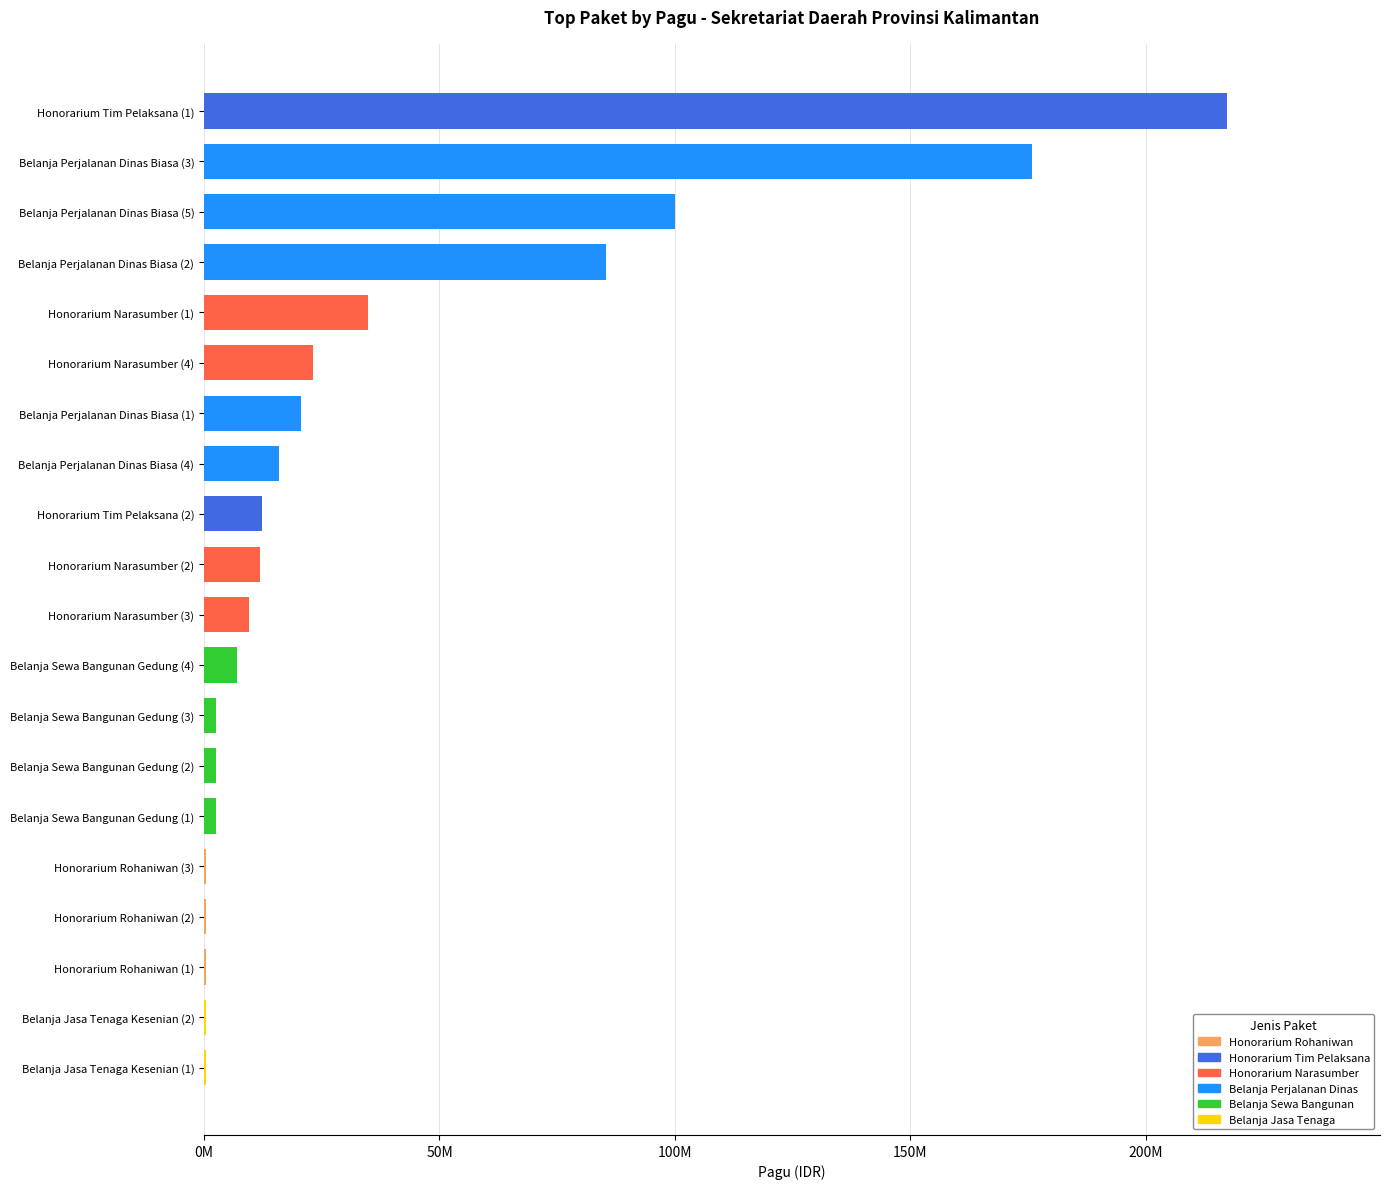

Where is the data nearest to the value 108800000?

Belanja Perjalanan Dinas Biasa (5)